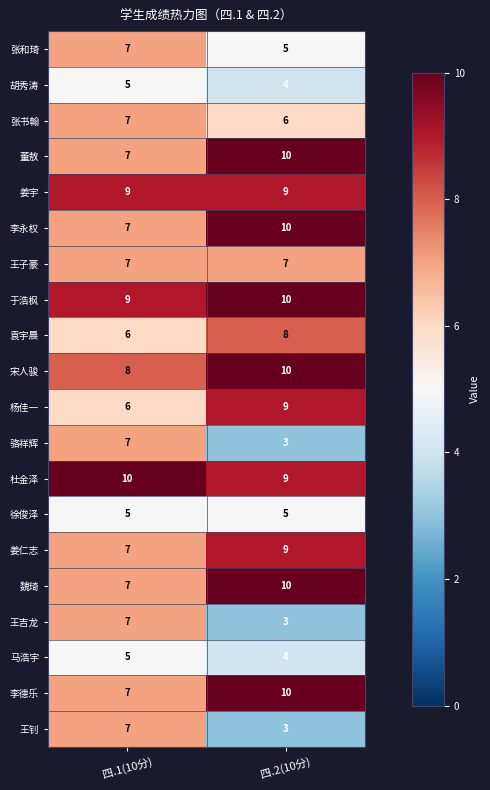

What is the spread (max minus min) of values at 四.1(10分)?

5